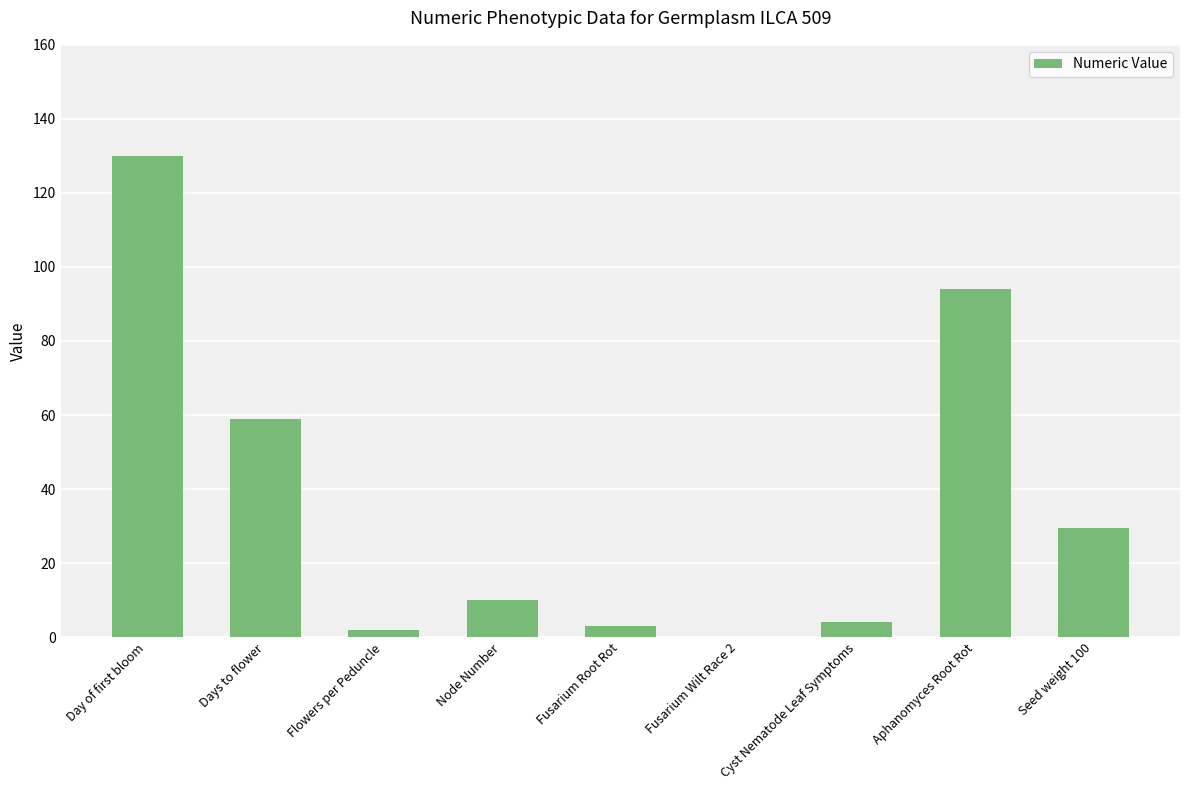

How many values are above zero?

8